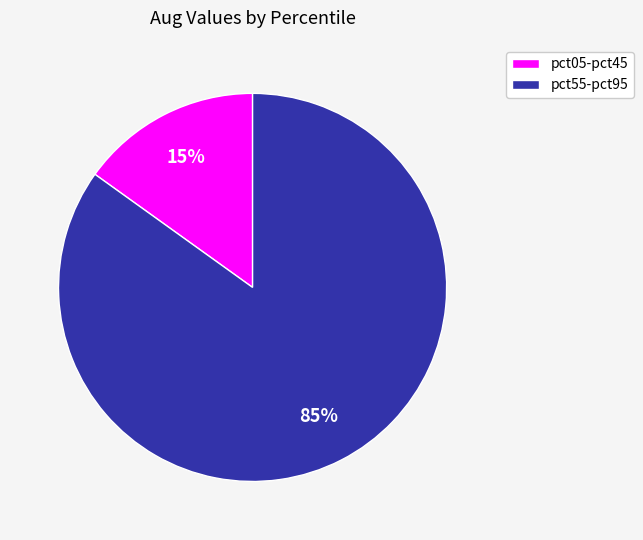

To the nearest percent, what portion does pct05-pct45 represent?

15%